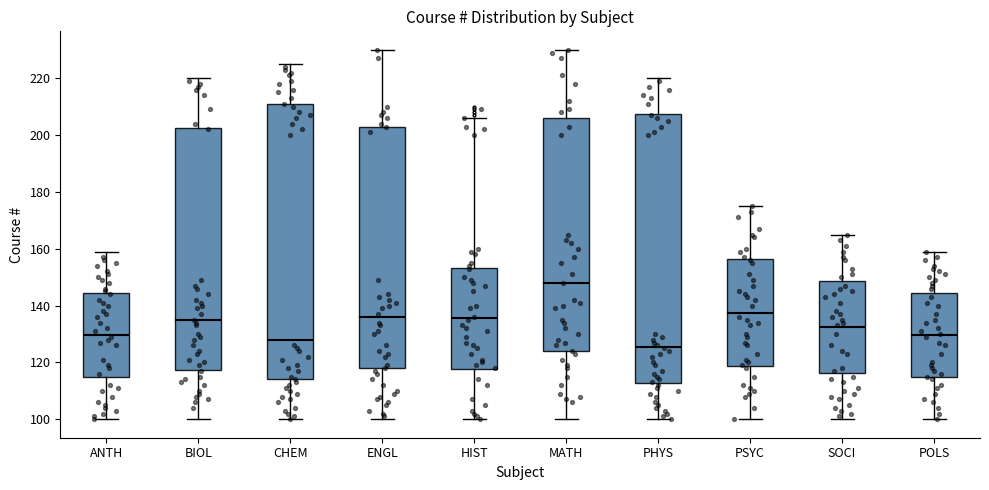

Reading left to right, read every box against the y-axis: the position of its median line, the range the box covers, and the ends of its whiskers. The values are not printed on the chart, so give them approximately, as read against the axis.

ANTH: median 130, box 114 to 144, whiskers 100 to 160
BIOL: median 136, box 118 to 202, whiskers 100 to 220
CHEM: median 128, box 114 to 212, whiskers 100 to 226
ENGL: median 136, box 118 to 204, whiskers 100 to 230
HIST: median 136, box 118 to 154, whiskers 100 to 206
MATH: median 148, box 124 to 206, whiskers 100 to 230
PHYS: median 126, box 112 to 208, whiskers 100 to 220
PSYC: median 138, box 118 to 156, whiskers 100 to 176
SOCI: median 132, box 116 to 148, whiskers 100 to 166
POLS: median 130, box 114 to 144, whiskers 100 to 160